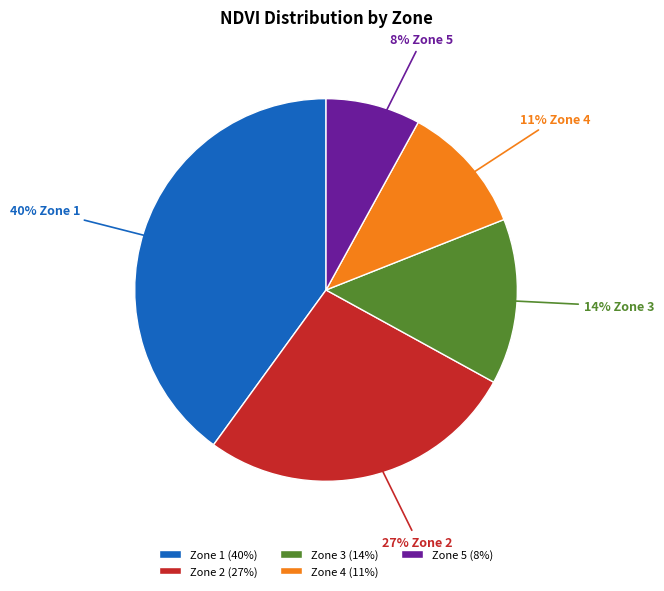

To the nearest percent, what is the difference between the Zone 1 and Zone 5 slice percentages?

32%